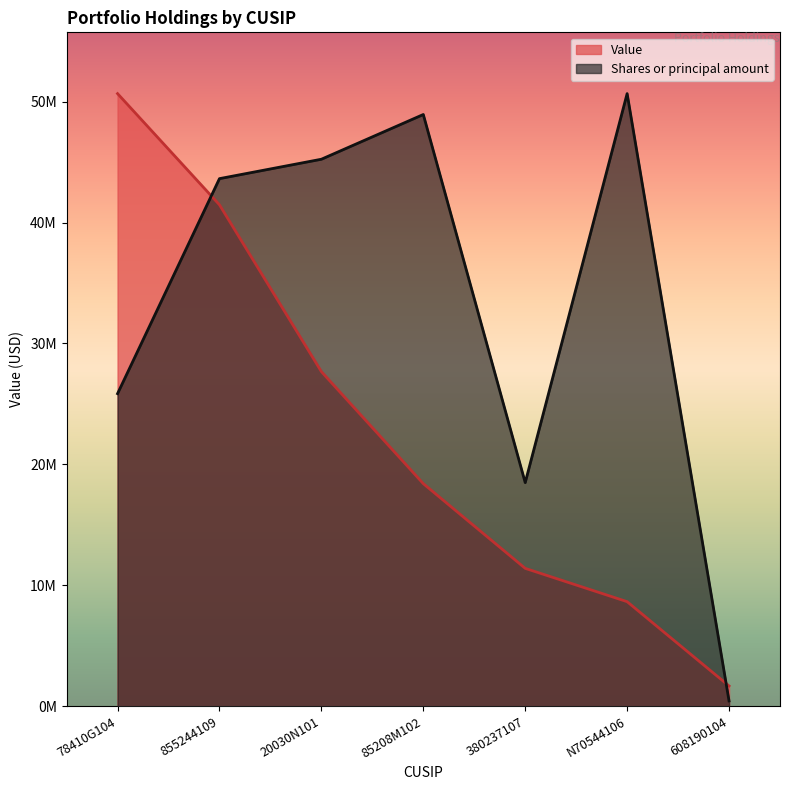

How many data points does each series have?

7